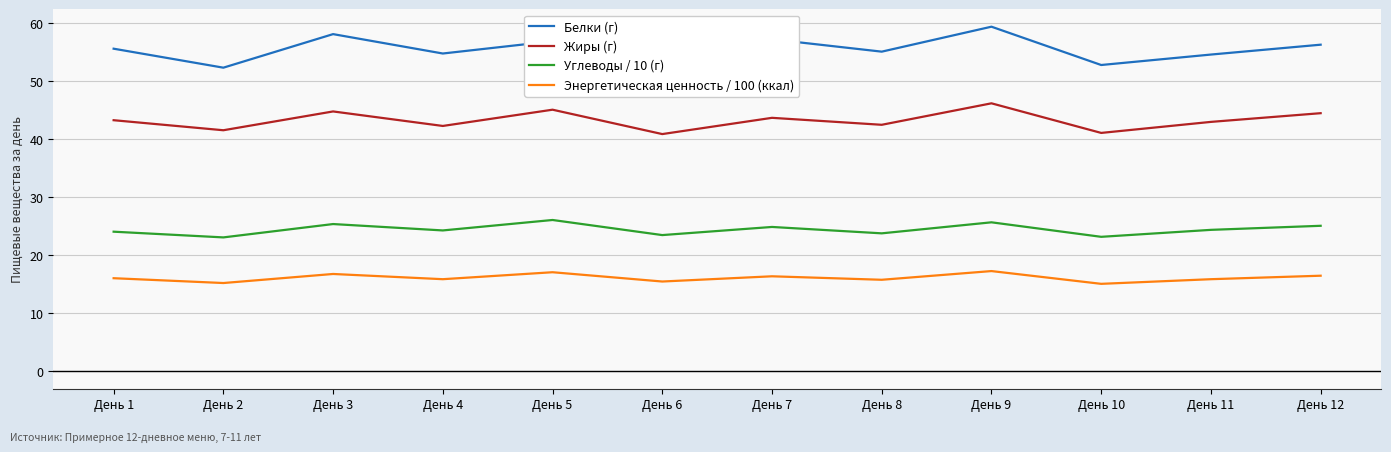

True or false: Углеводы / 10 (г) has more than 2 points higher than both neighbors.

True